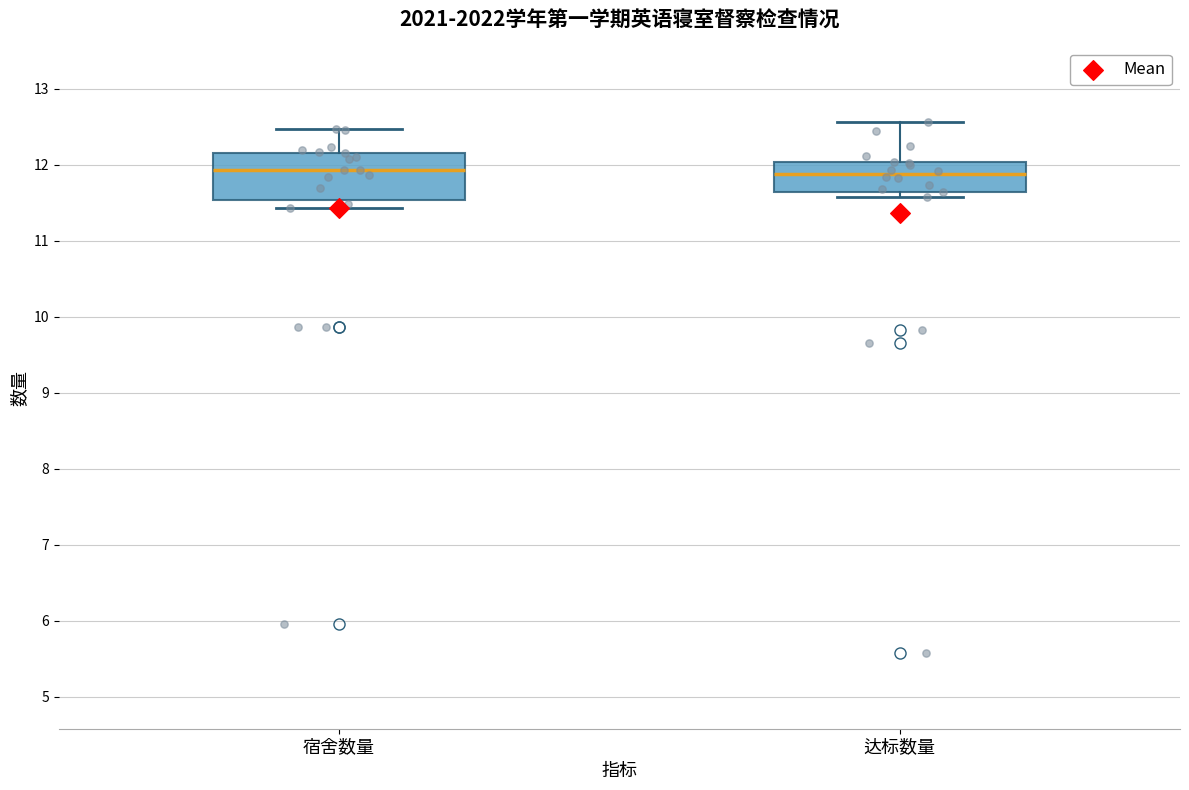

Where is the lower edge of the box for 达标数量 on the y-axis? The values are not printed on the chart, so give them approximately, as read against the axis.

11.6